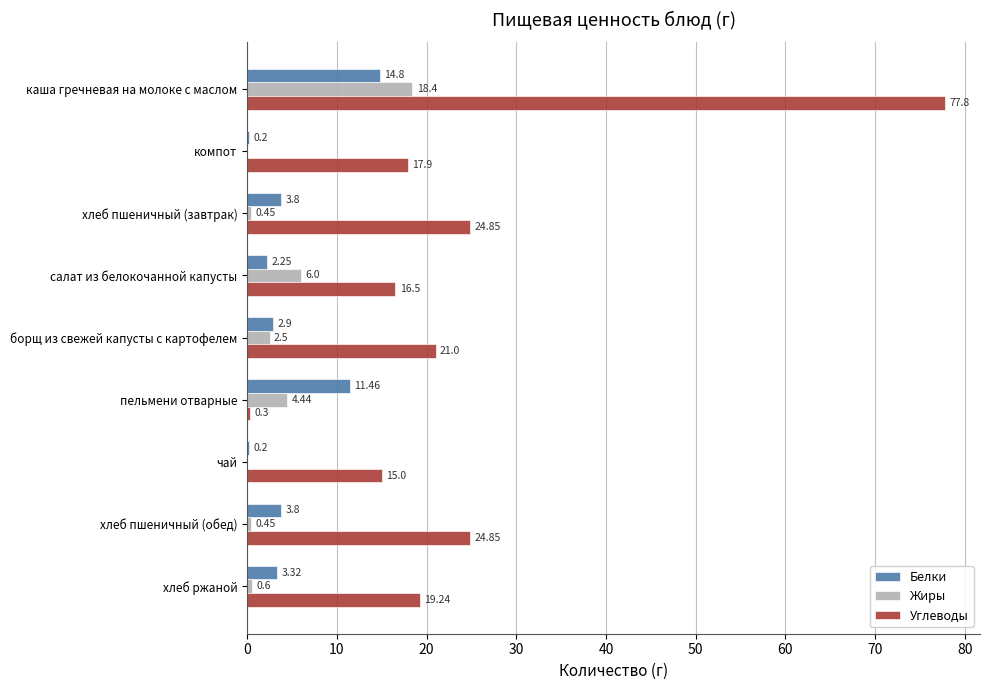

What is the sum of the Жиры values at каша гречневая на молоке с маслом and чай?

18.4